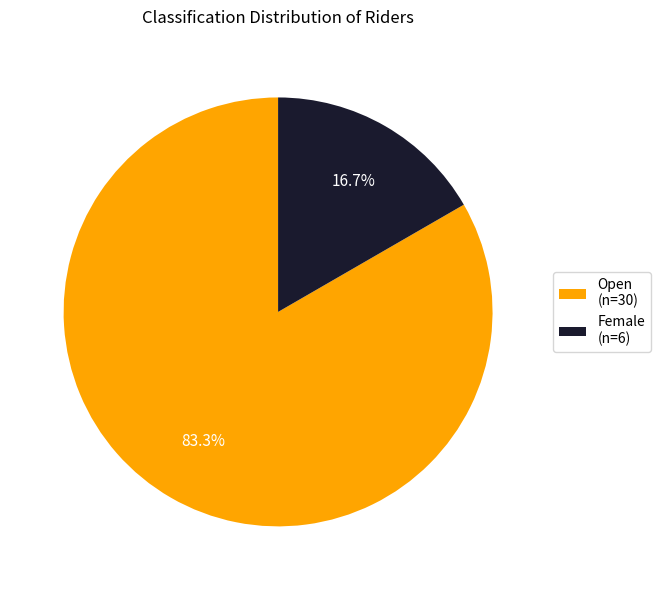

True or false: Open accounts for 72% of the total.

False